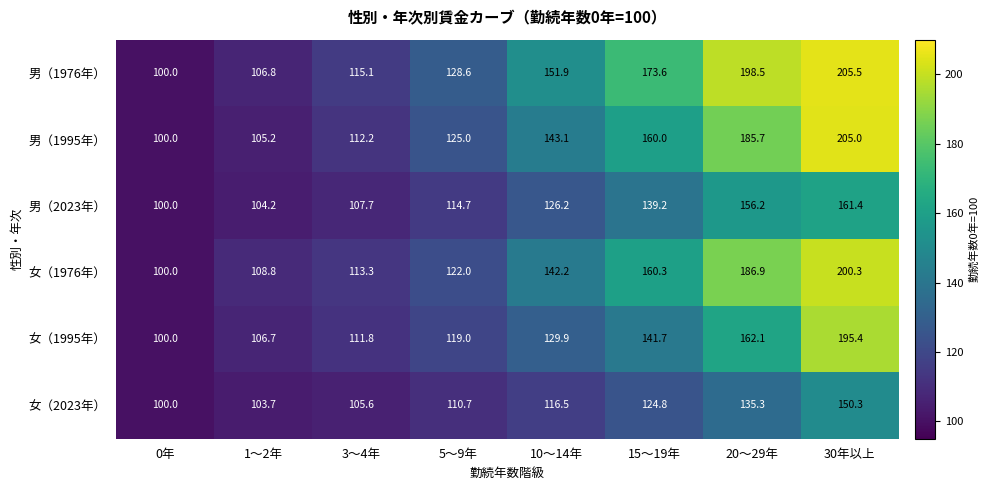

Which series has the largest range (max minus min)?

男（1976年）